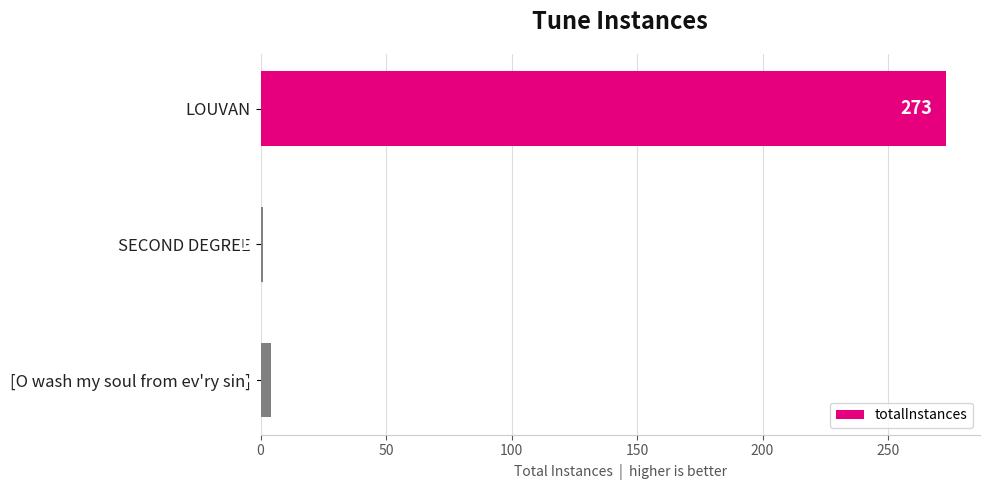

Rank the categories by value from lowest to highest.

SECOND DEGREE, [O wash my soul from ev'ry sin], LOUVAN